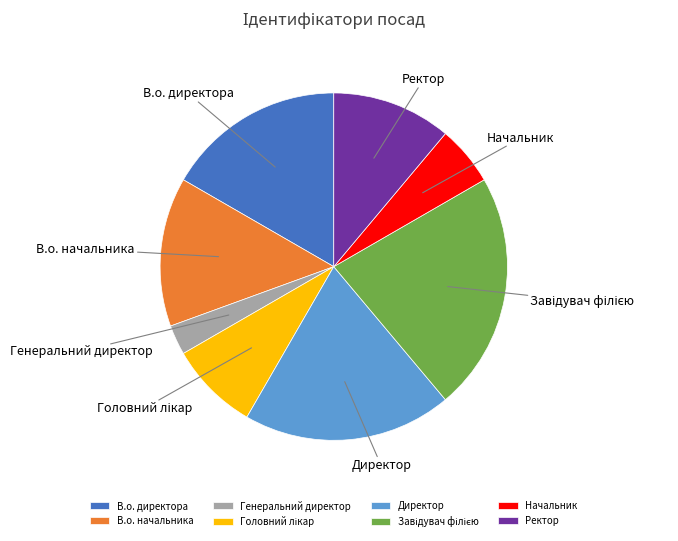

The Начальник slice represents 13% of the pie. True or false?

False